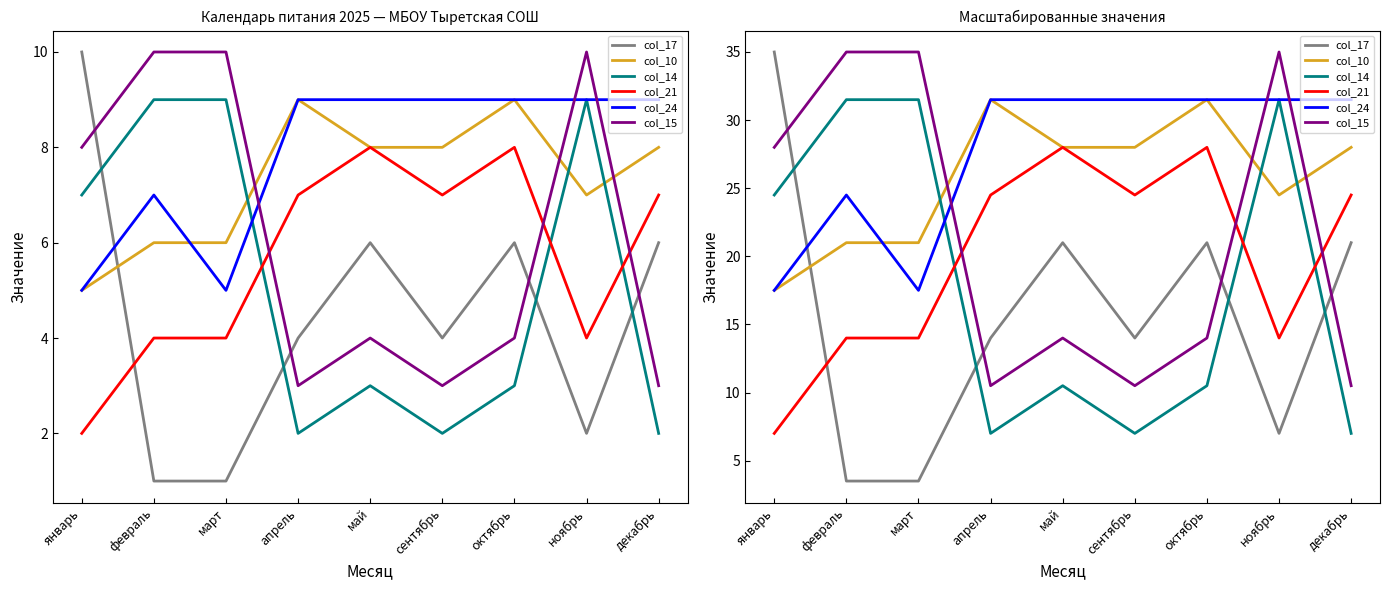

How many data points does each series have?

9